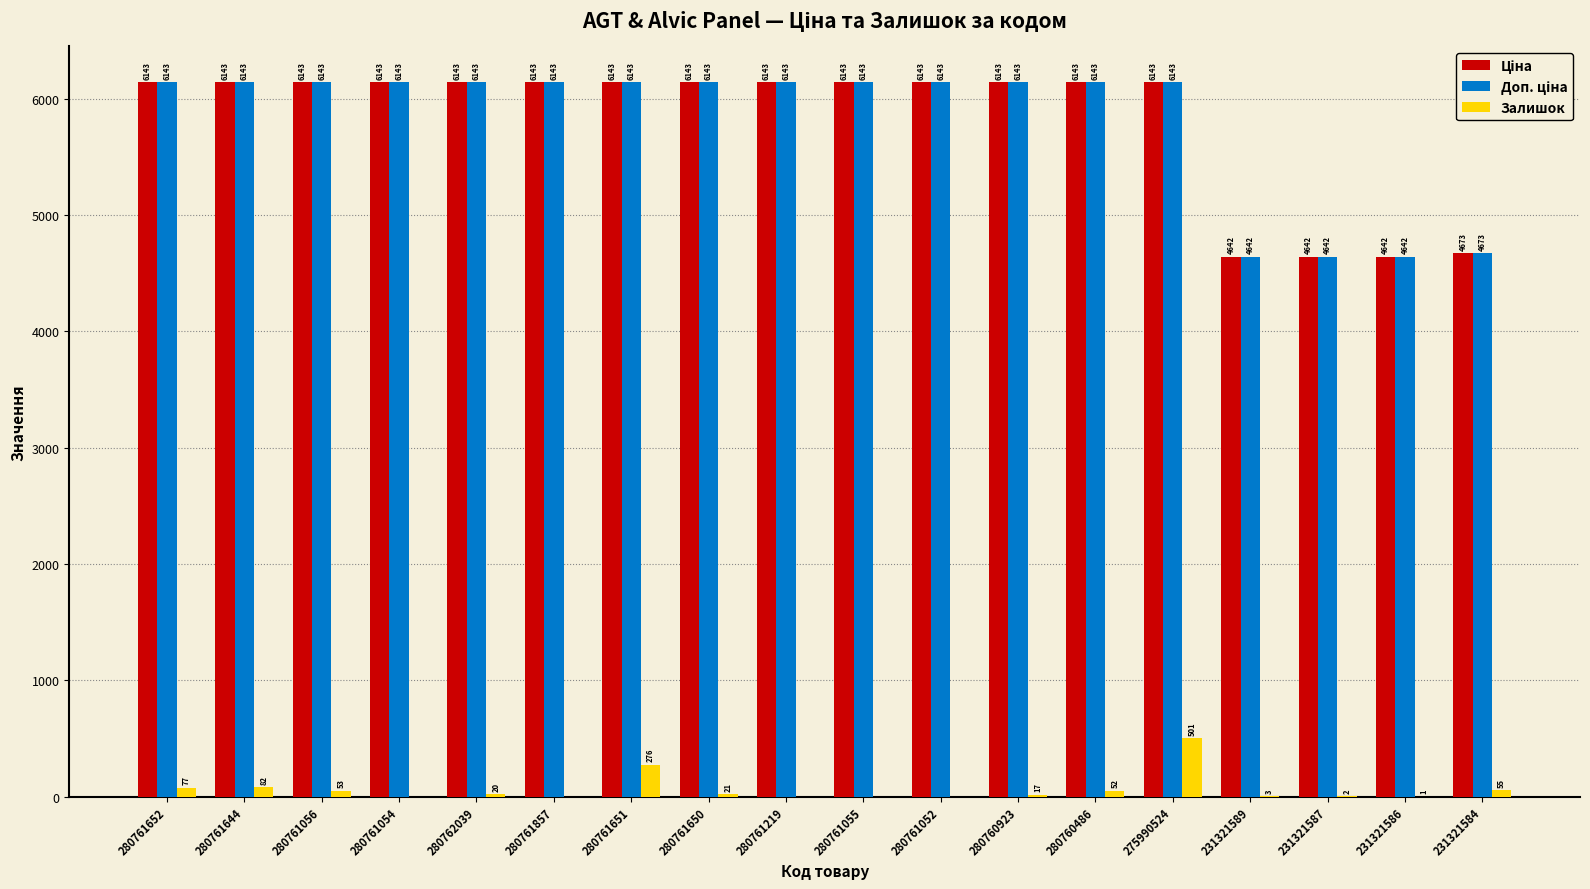

Where does the Залишок series first go above 20?

280761652